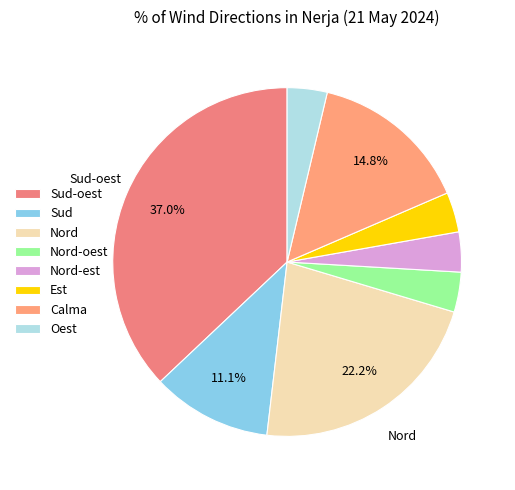

To the nearest percent, what is the combined percentage of Oest and Nord?

26%